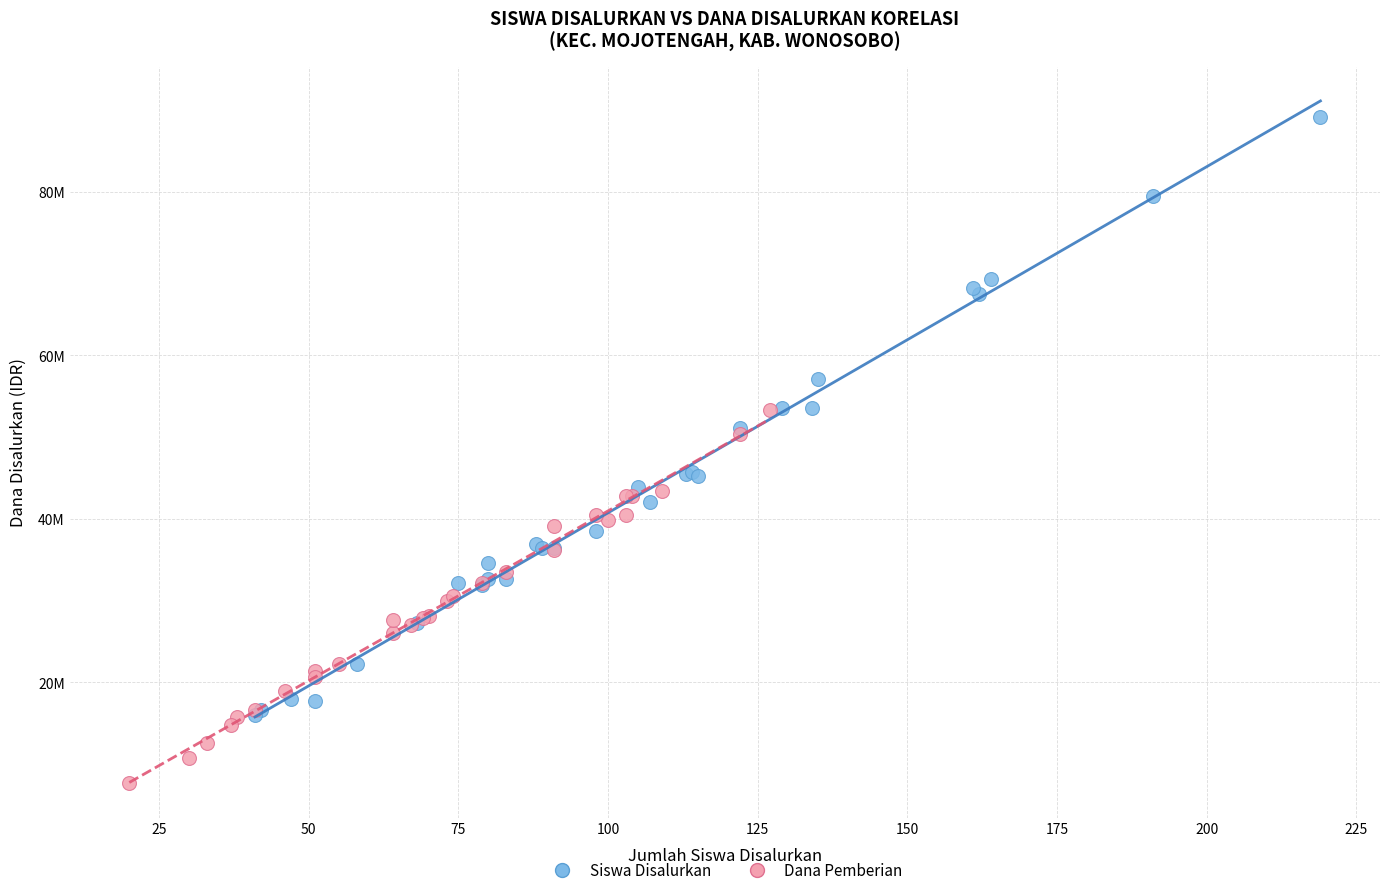

Which series has the largest Y range (max minus min)?

Siswa Disalurkan